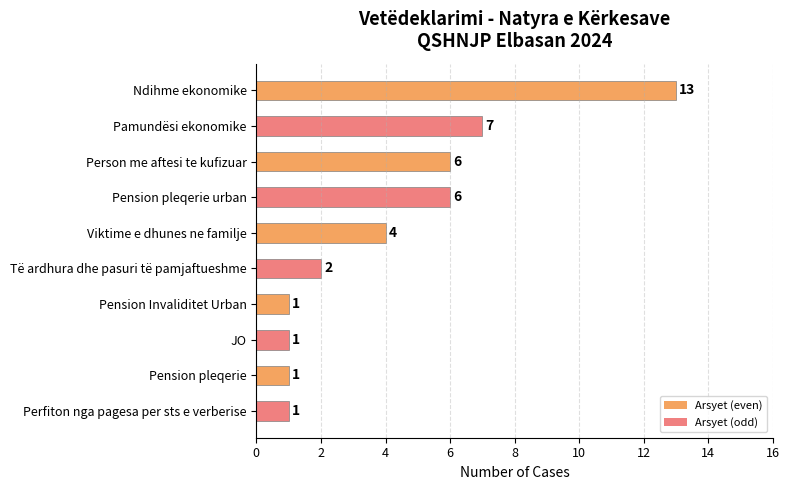

What is the average value?

4